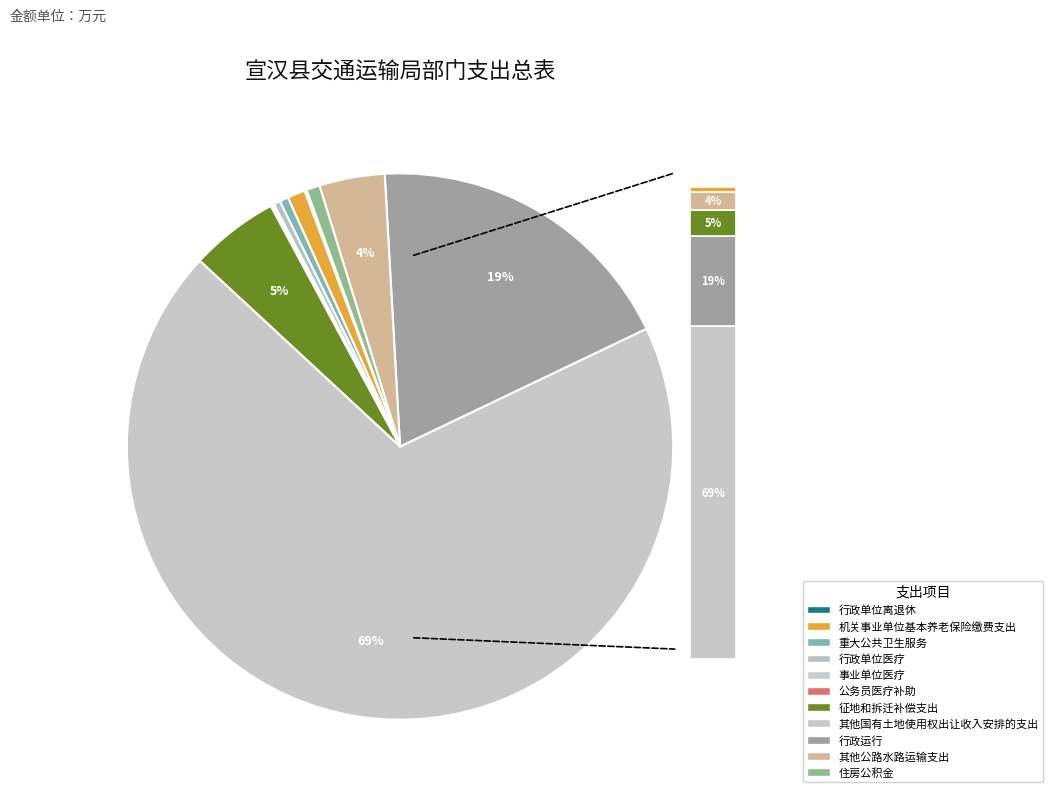

Which slice represents more than half of the pie?

其他国有土地使用权出让收入安排的支出